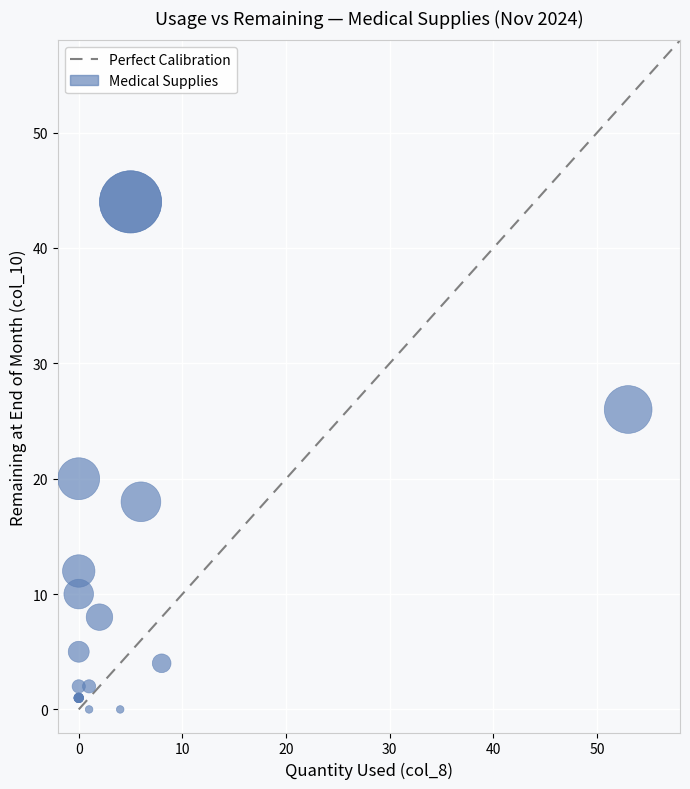

What Y value in the scatter plot is closest to 22?

20